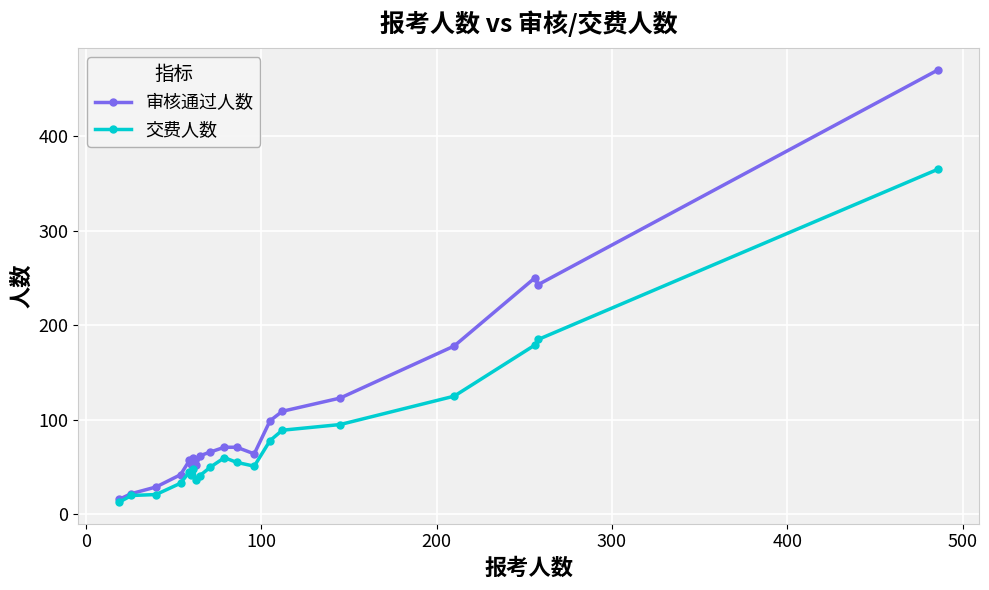

What are all the series names shown in the legend?

审核通过人数, 交费人数